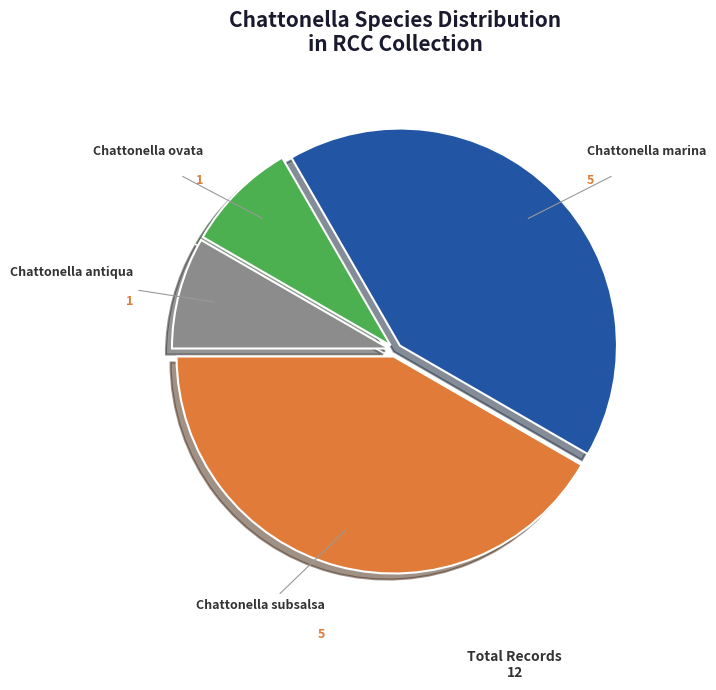

Count the number of slices in the pie.

4